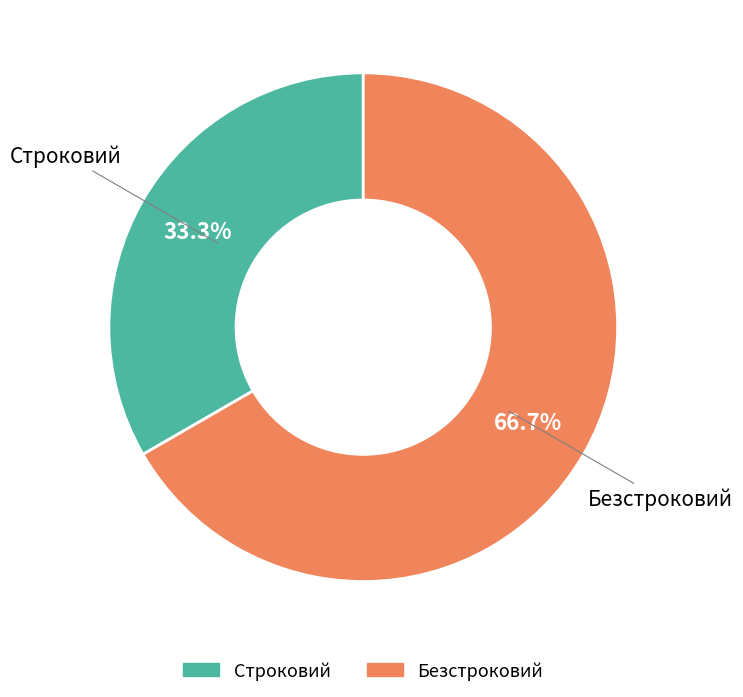

Between Строковий and Безстроковий, which is larger?

Безстроковий